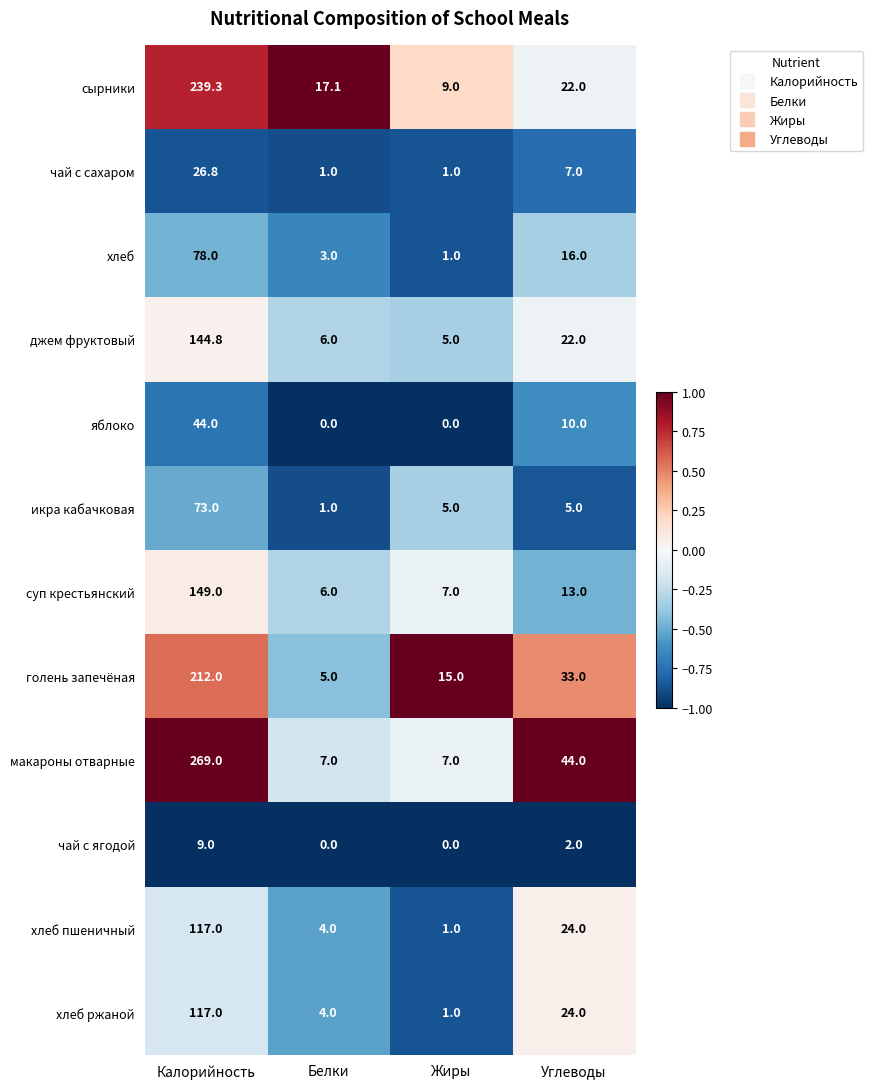

What is the greatest value displayed?

269.0